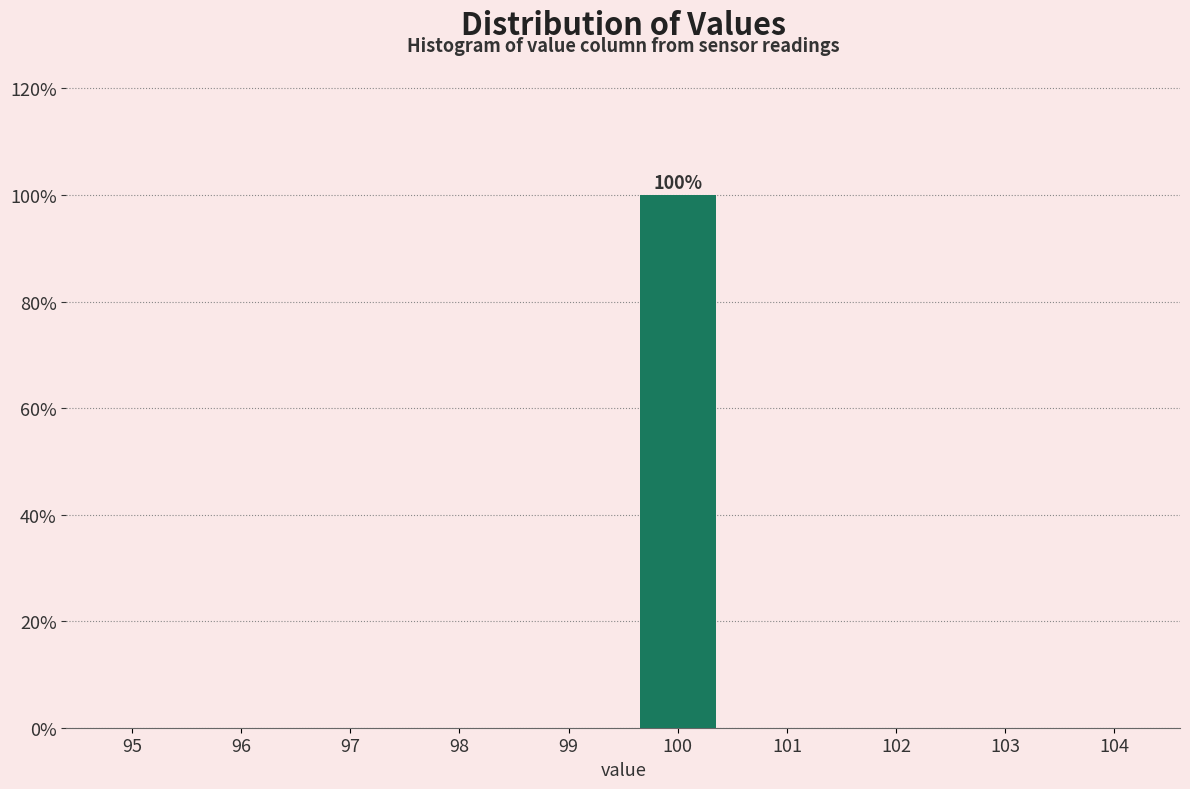

Reading left to right, extract all data points from this chart.

95=0	96=0	97=0	98=0	99=0	100=100	101=0	102=0	103=0	104=0